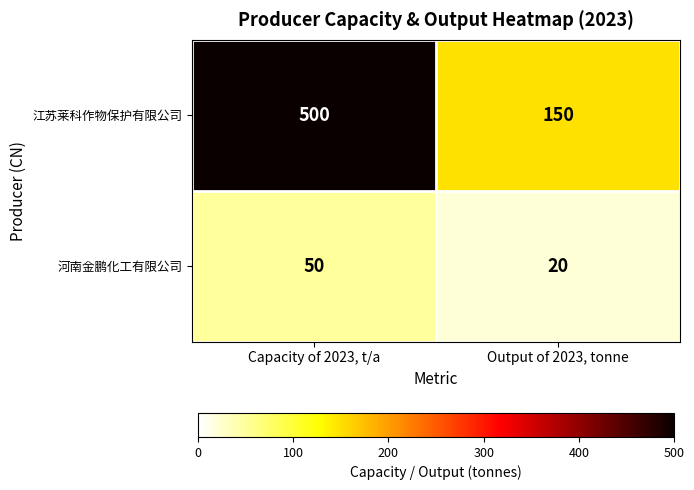

Between Capacity of 2023, t/a and Output of 2023, tonne, which series saw the biggest shift?

江苏莱科作物保护有限公司